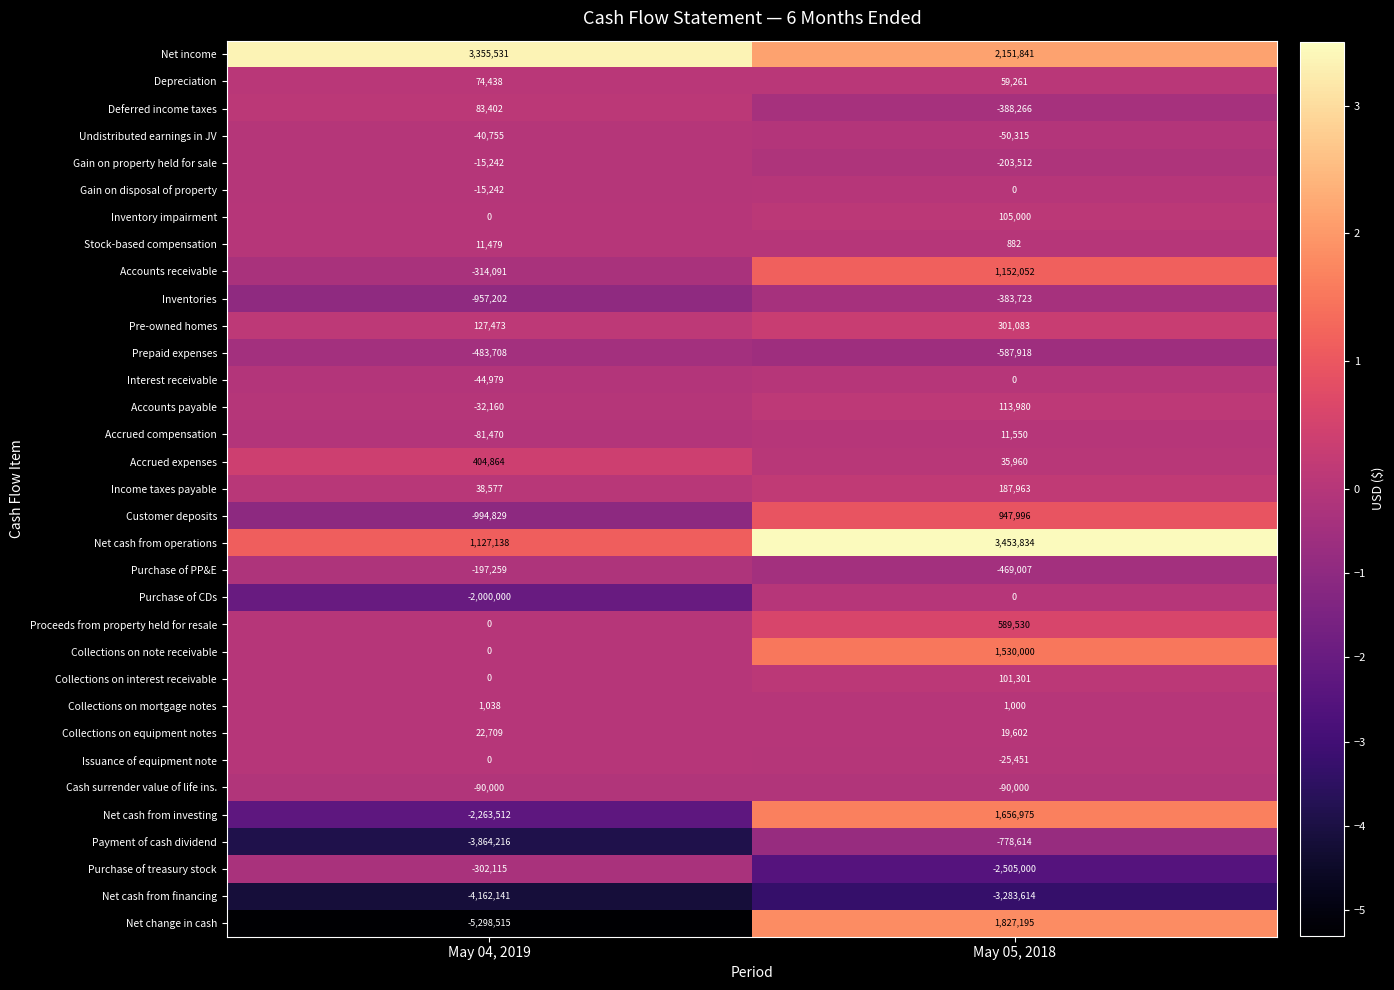

Which series changed the most between May 04, 2019 and May 05, 2018?

Net change in cash